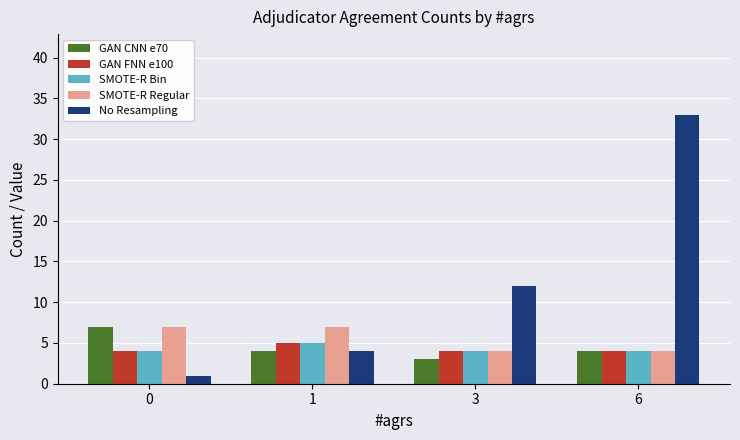

What is the difference between the highest and lowest values at 1?

3